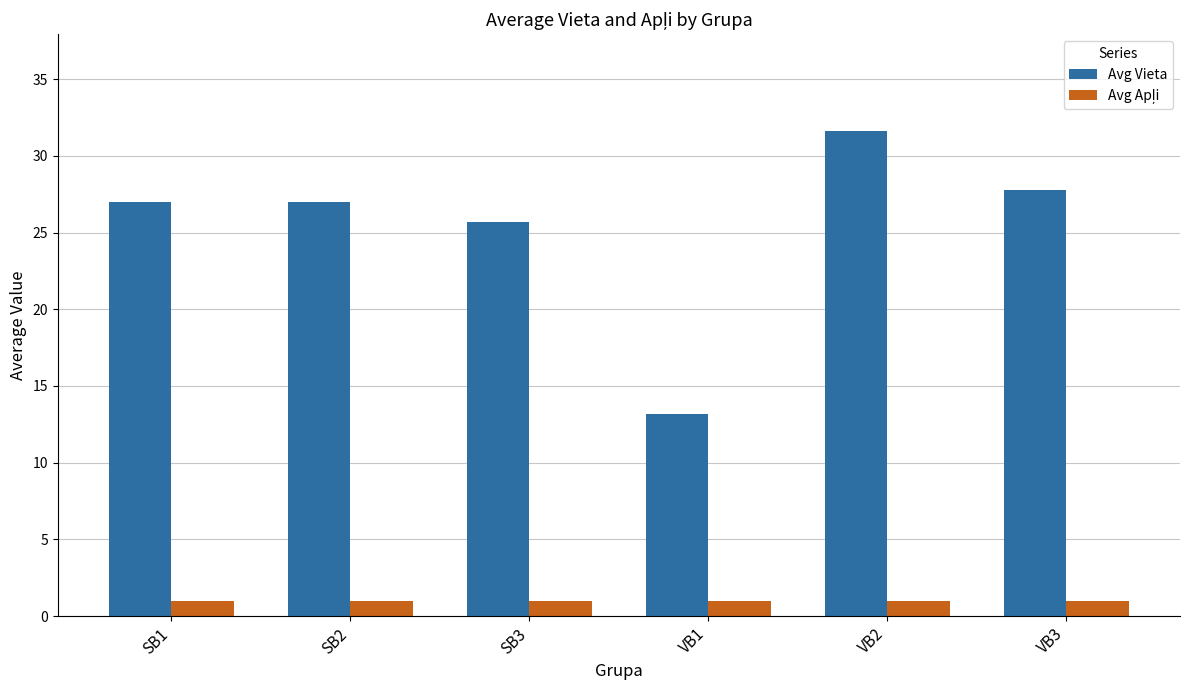

Which category has the highest value across all series?

VB2